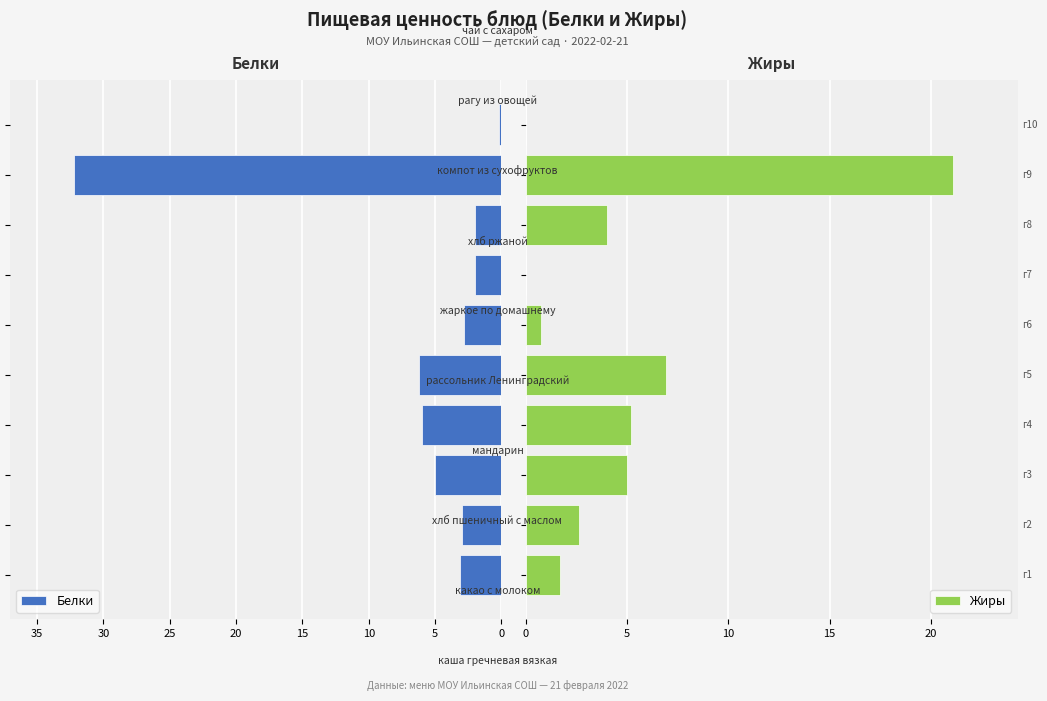

Between 0 and 35, which series saw the biggest shift?

Жиры